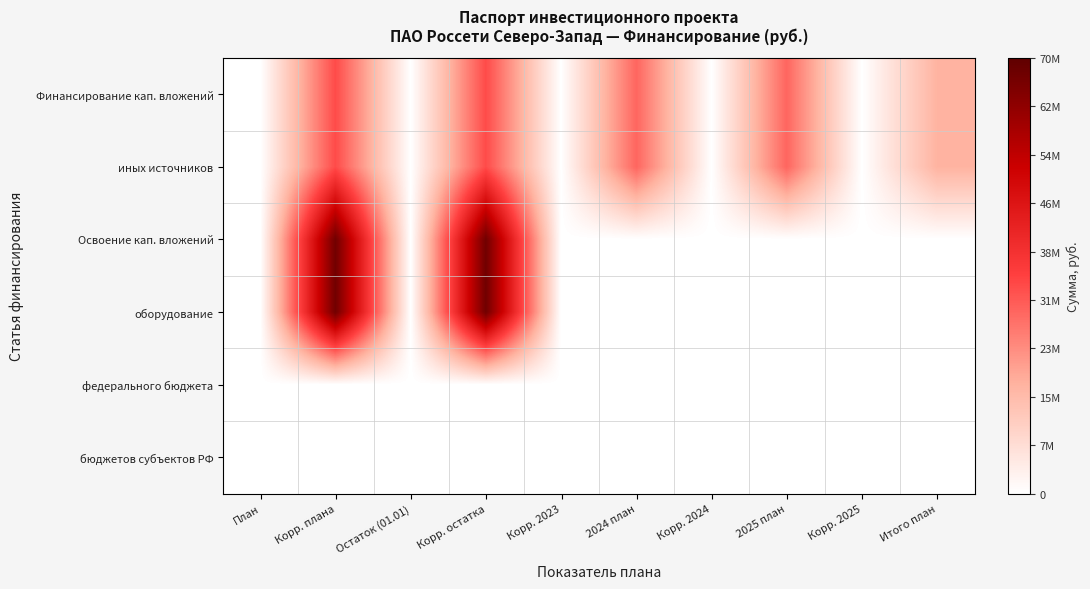

Which series has the widest spread of values?

Освоение кап. вложений